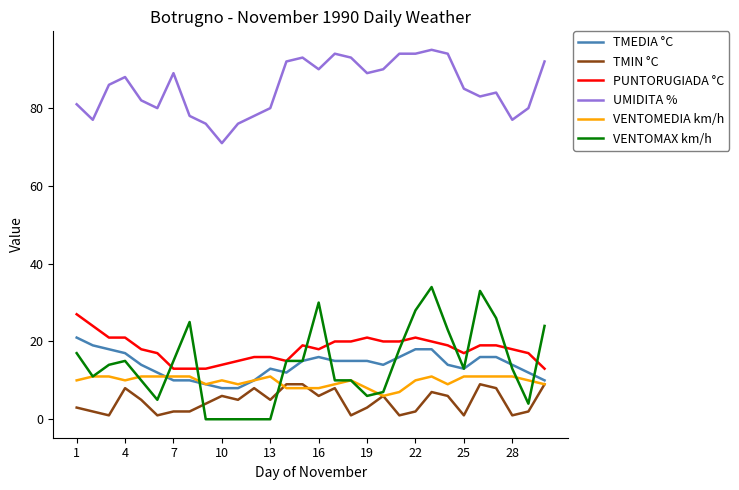

What is the highest value of the VENTOMAX km/h series?

34